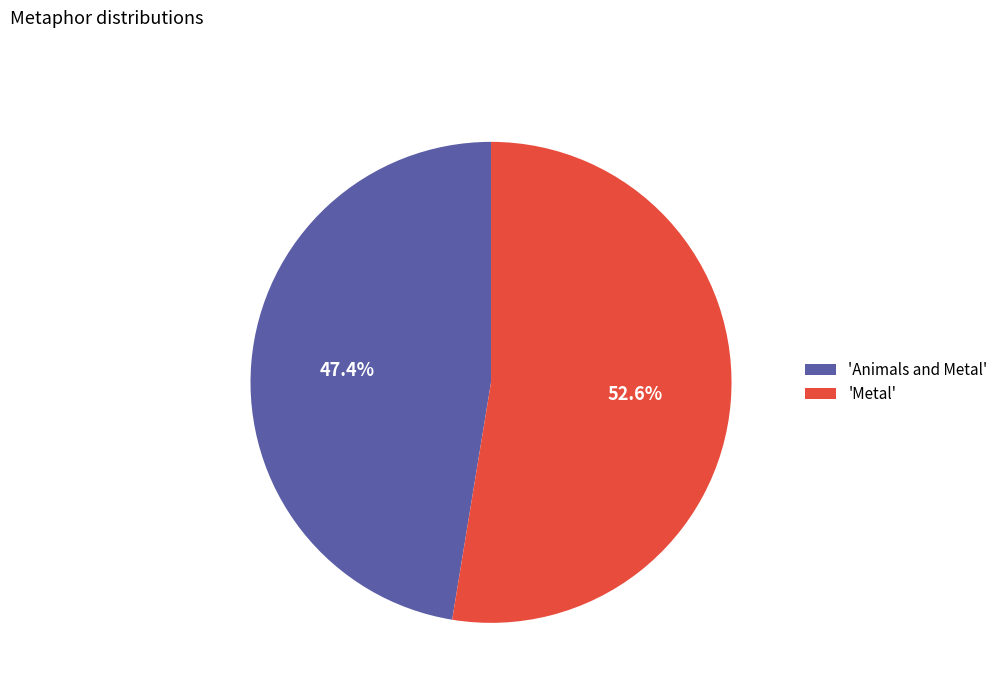

How many segments does this pie chart have?

2